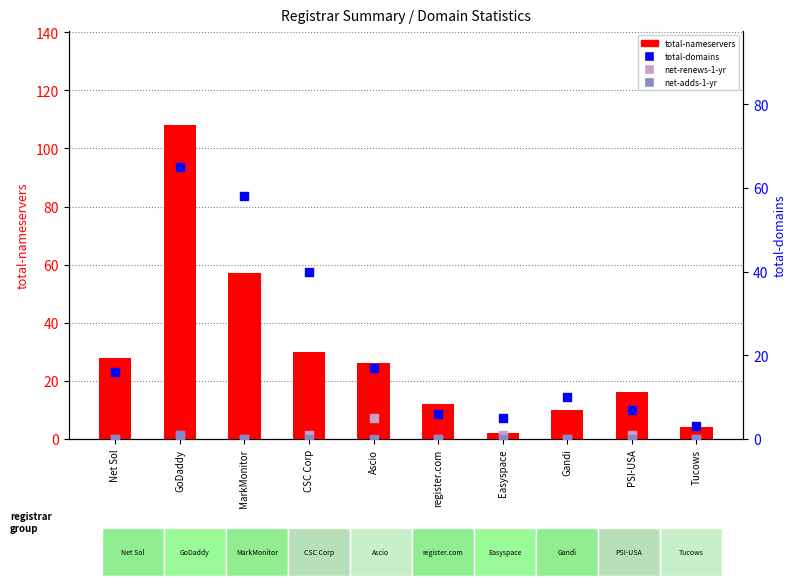

What is the total value across all series at PSI-USA?

24